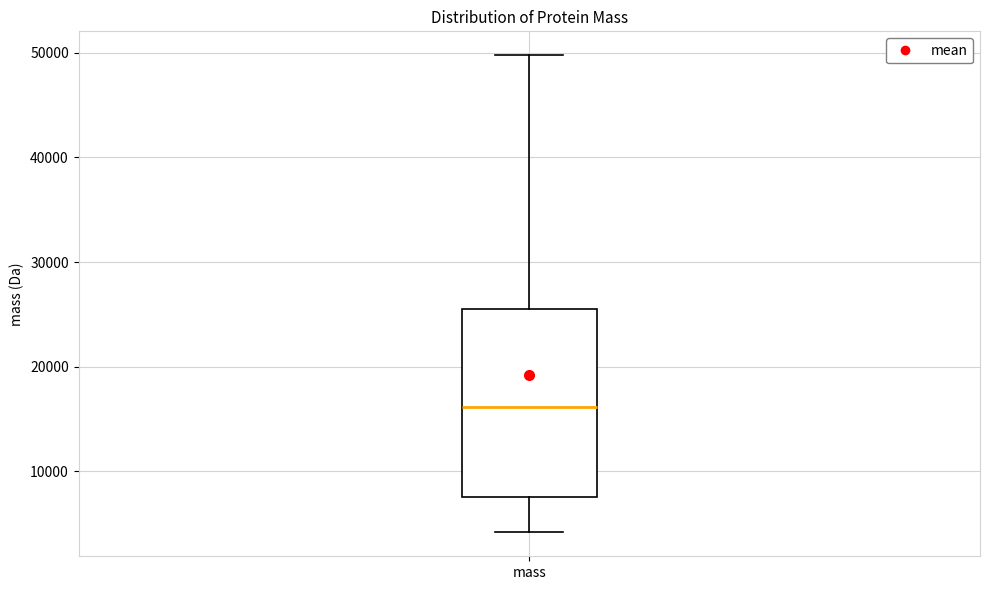

Where is the upper edge of the box for mass on the y-axis? The values are not printed on the chart, so give them approximately, as read against the axis.

26000